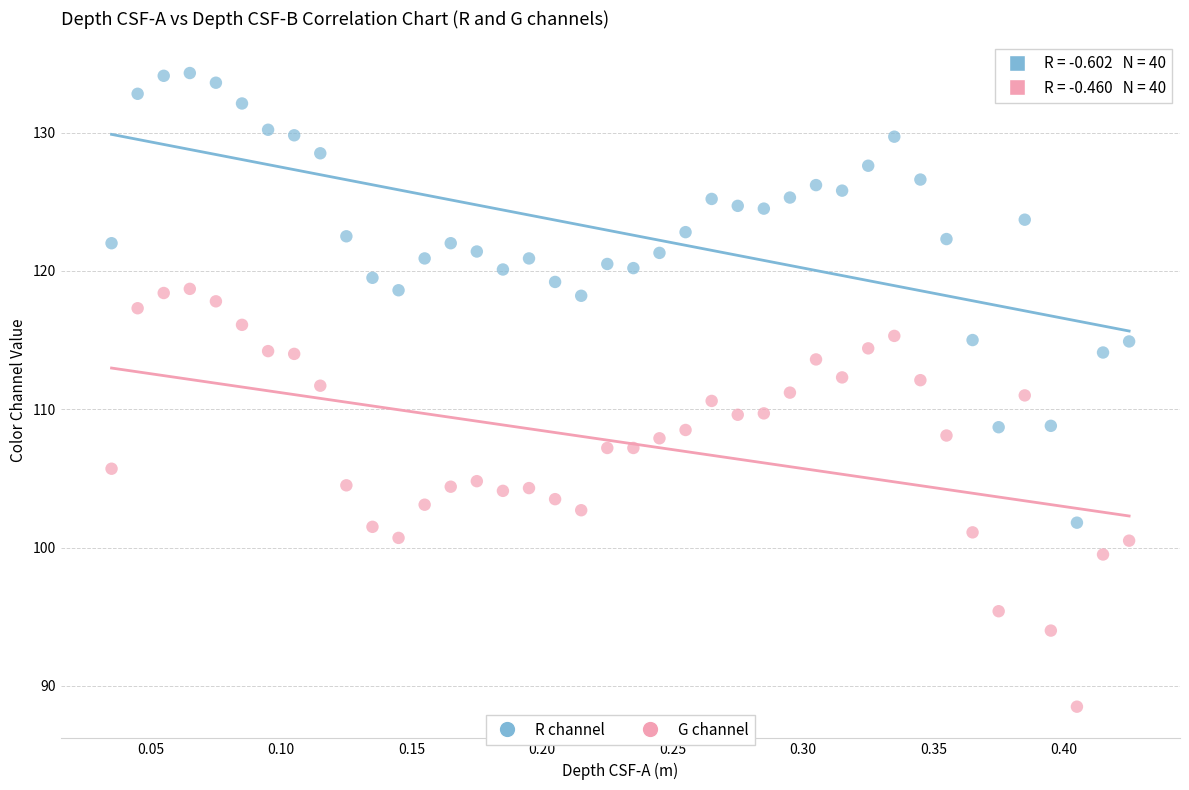

Which series contains the highest Y value?

R channel